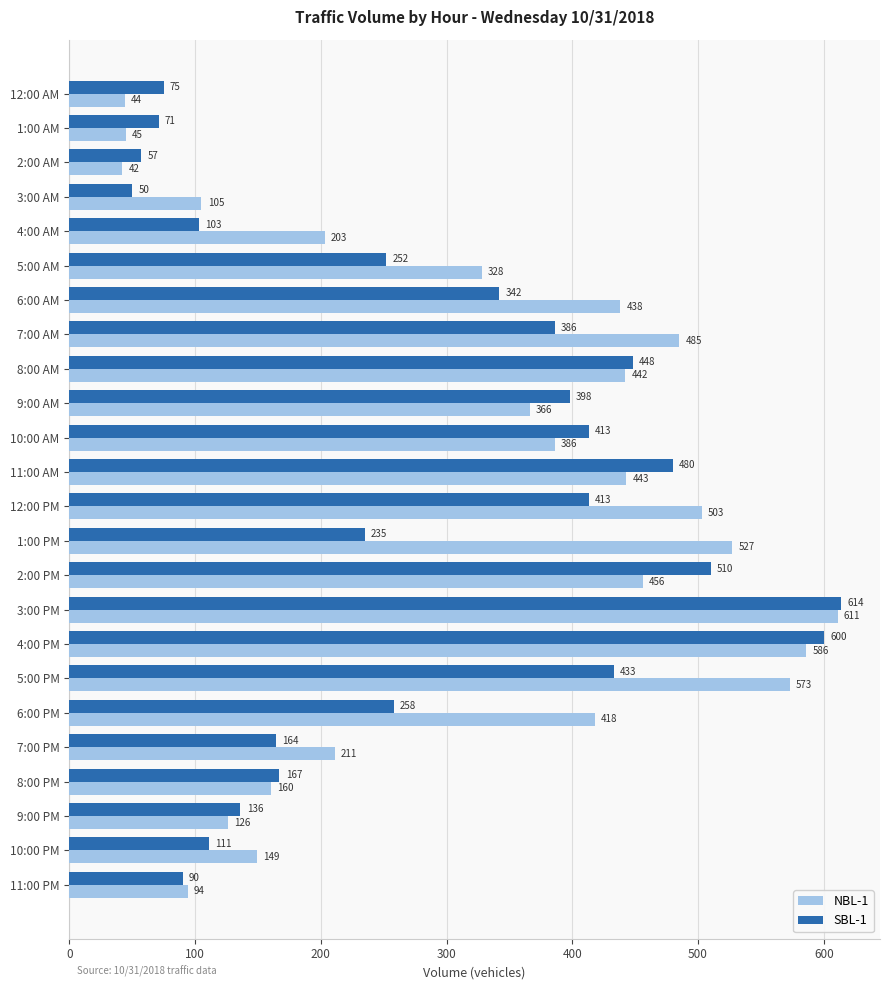

What is the spread (max minus min) of values at 11:00 PM?

4